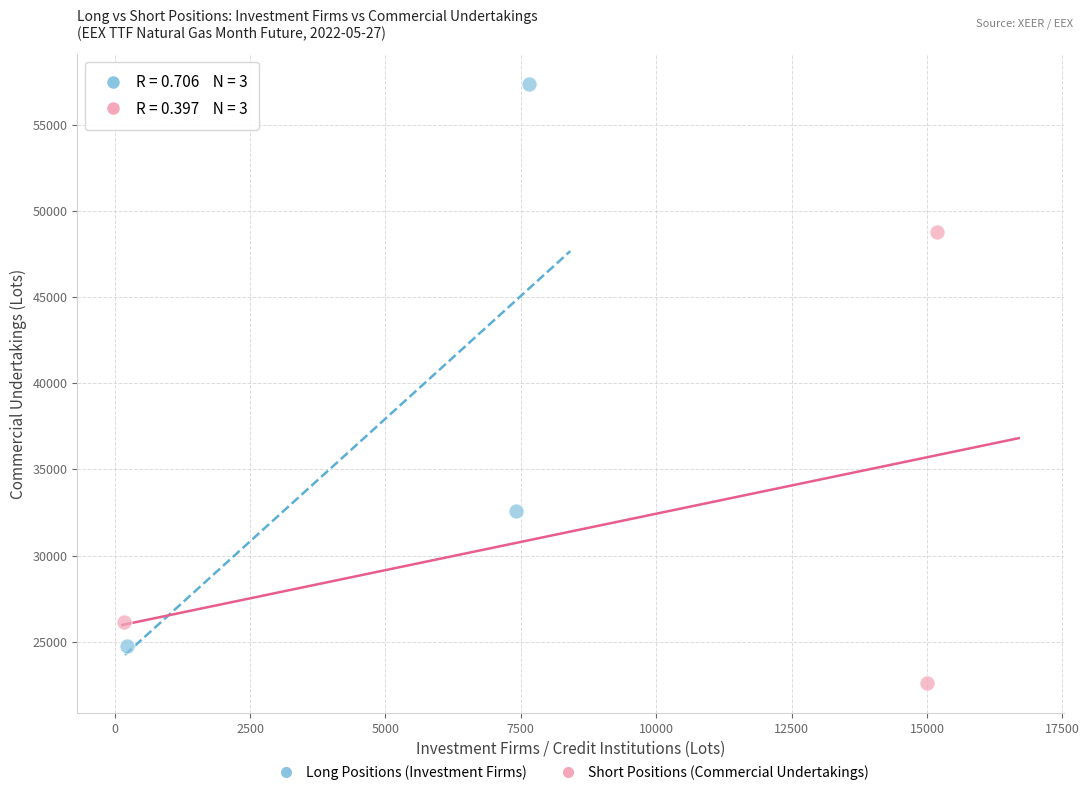

Which series contains the highest Y value?

Long Positions (Investment Firms)